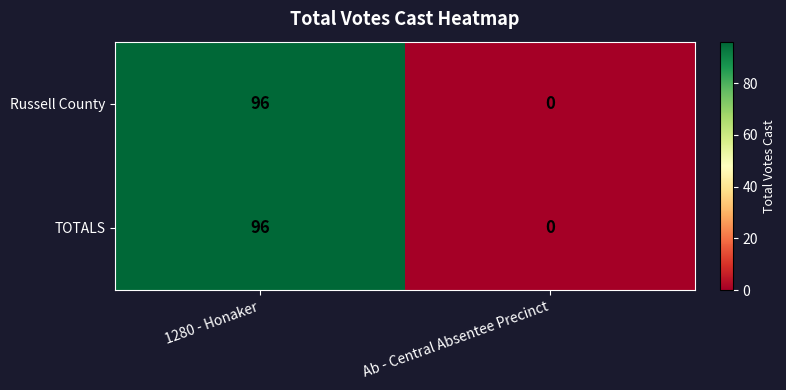

What is the average value of the Russell County series?

48